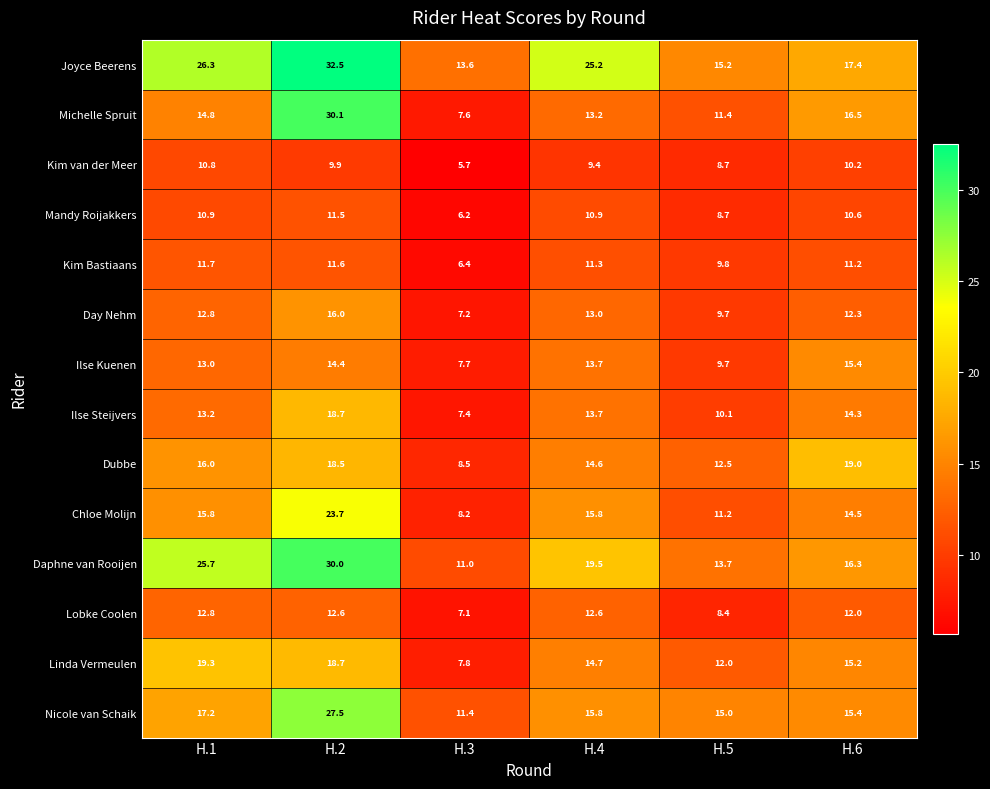

At which label is Ilse Steijvers closest to 13?

H.1